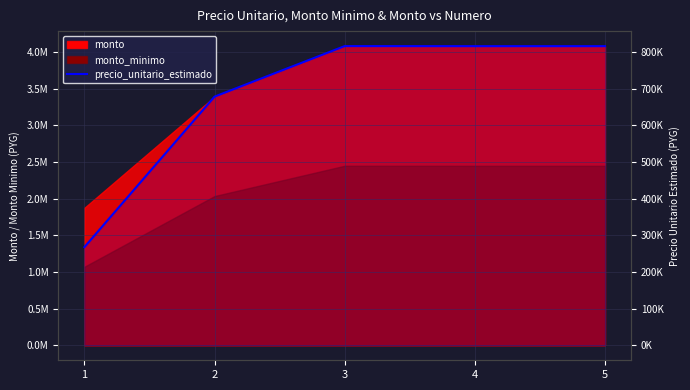

The chart shows a value of 815592 at 4. True or false?

True